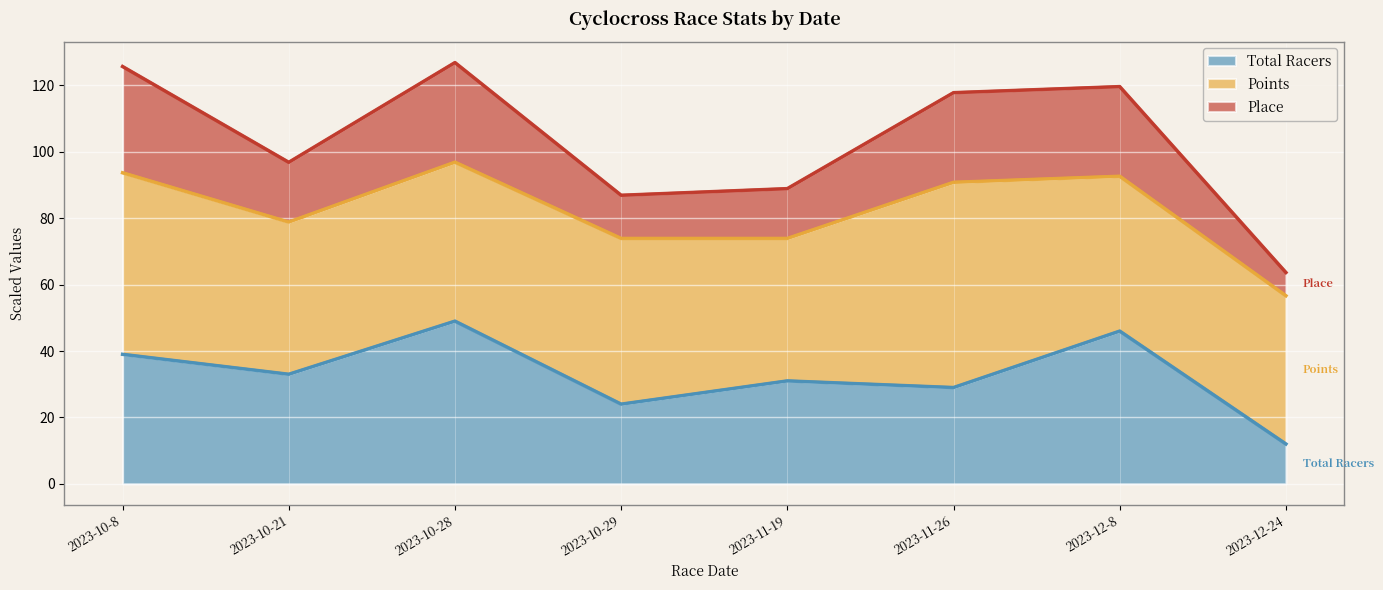

Count the number of categories in the chart.

8